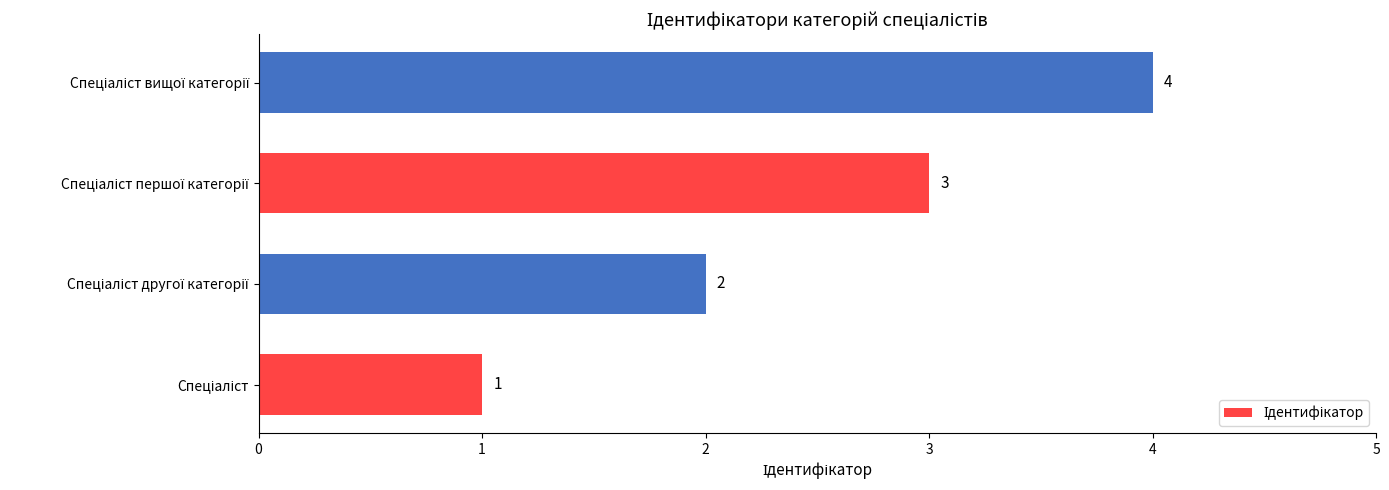

What is the greatest value displayed?

4